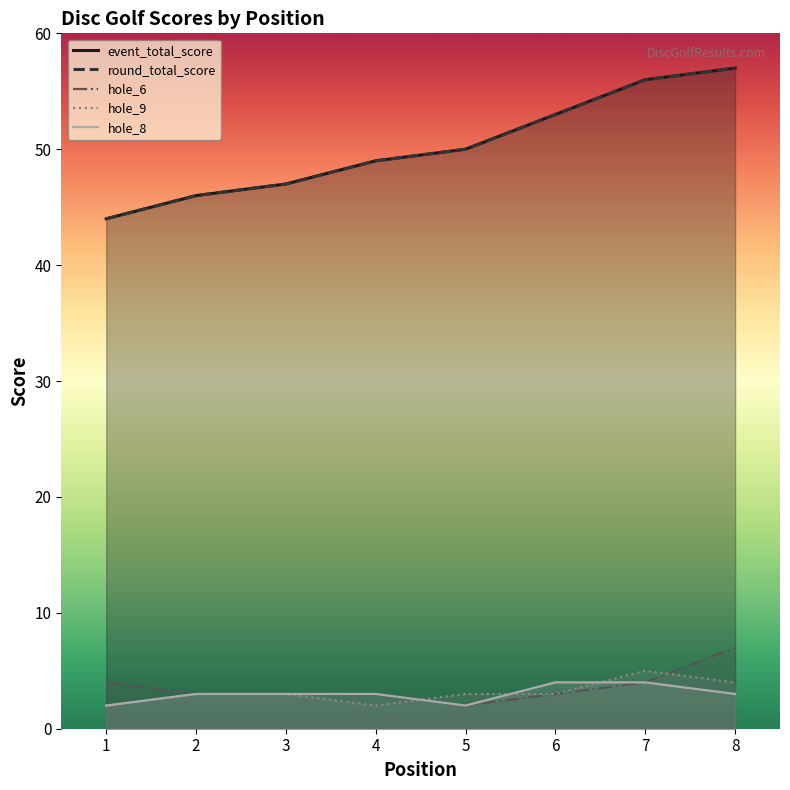

True or false: hole_6 and event_total_score intersect in this chart.

False